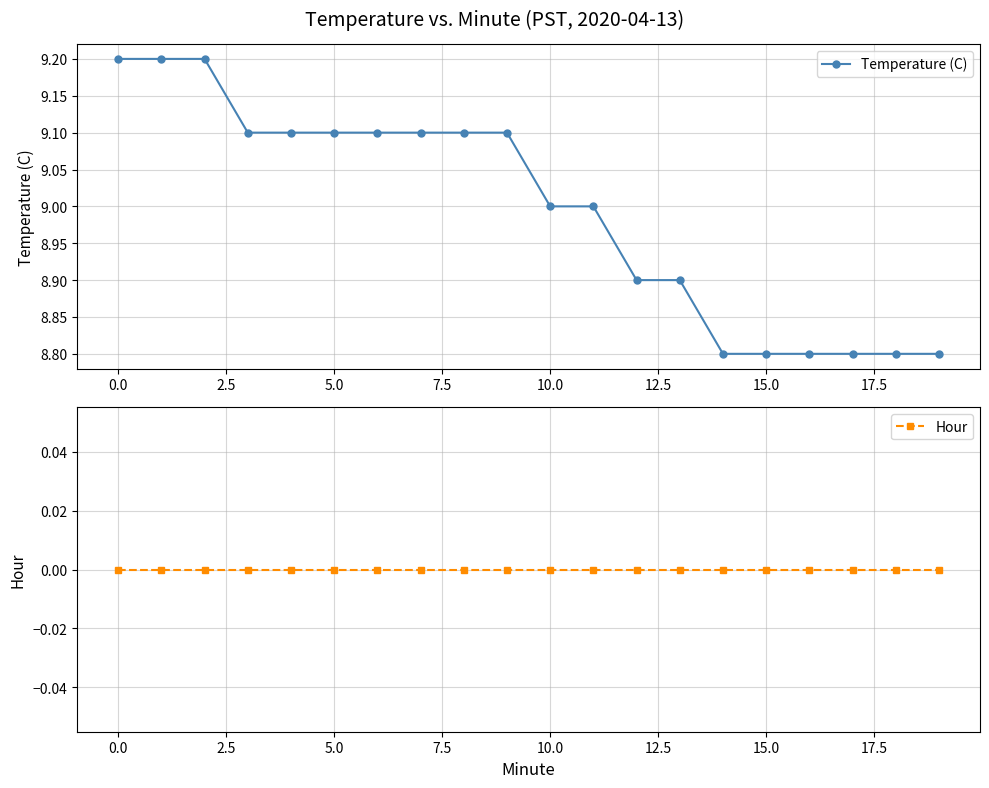

Which series has the widest spread of values?

Temperature (C)